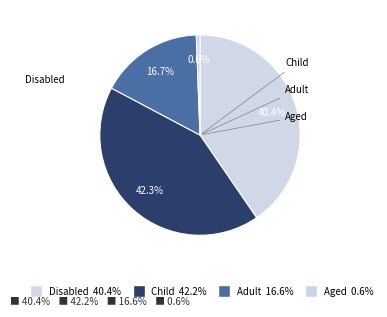

Do Child and Aged together represent more than half of the pie?

No